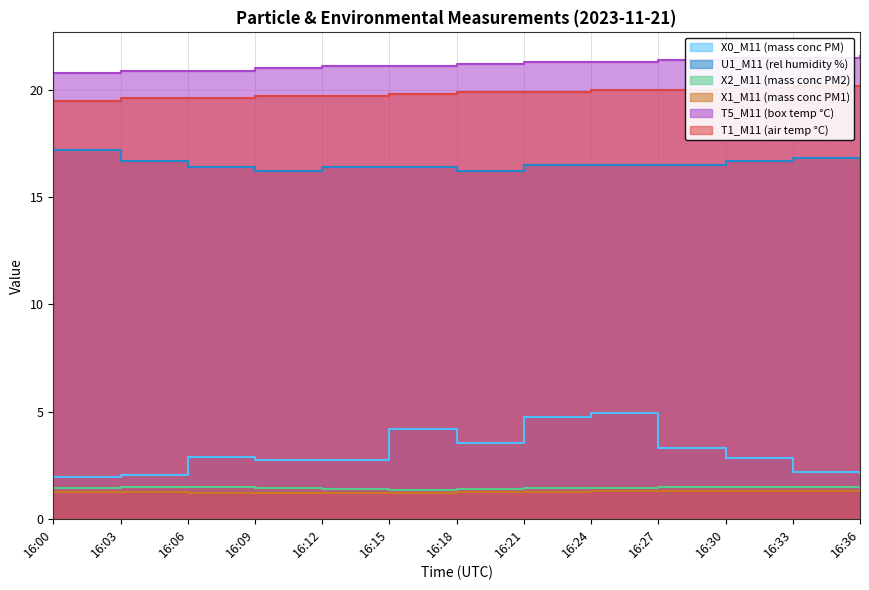

True or false: X0_M11 (mass conc PM) has more than 0 interior local peaks.

True